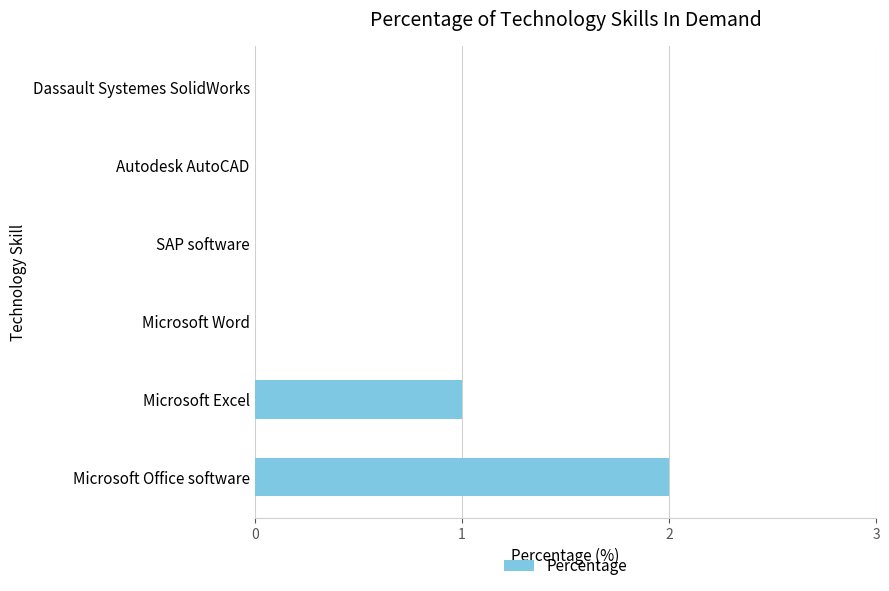

What is the sum of all values?

3